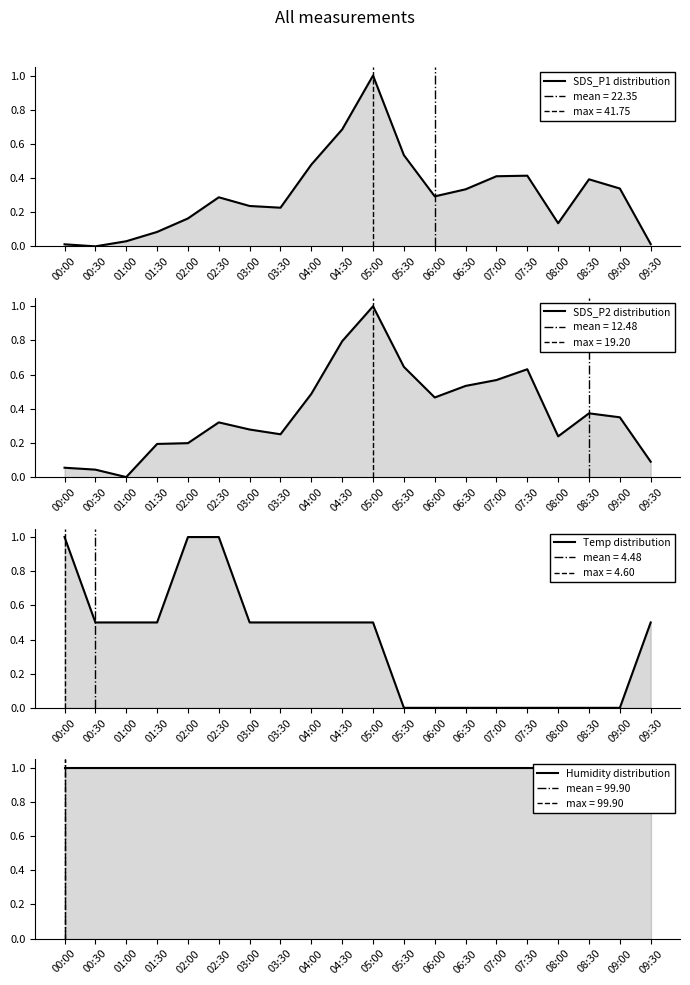

Reading left to right, list all the values displayed in this chart.

SDS_P1 distribution: 00:00=0.0	00:30=0.0	01:00=0.0	01:30=0.1	02:00=0.2	02:30=0.3	03:00=0.2	03:30=0.2	04:00=0.5	04:30=0.7	05:00=1.0	05:30=0.5	06:00=0.3	06:30=0.3	07:00=0.4	07:30=0.4	08:00=0.1	08:30=0.4	09:00=0.3	09:30=0.0
SDS_P2 distribution: 00:00=0.1	00:30=0.0	01:00=0.0	01:30=0.2	02:00=0.2	02:30=0.3	03:00=0.3	03:30=0.3	04:00=0.5	04:30=0.8	05:00=1.0	05:30=0.6	06:00=0.5	06:30=0.5	07:00=0.6	07:30=0.6	08:00=0.2	08:30=0.4	09:00=0.4	09:30=0.1
Temp distribution: 00:00=1.0	00:30=0.5	01:00=0.5	01:30=0.5	02:00=1.0	02:30=1.0	03:00=0.5	03:30=0.5	04:00=0.5	04:30=0.5	05:00=0.5	05:30=0.0	06:00=0.0	06:30=0.0	07:00=0.0	07:30=0.0	08:00=0.0	08:30=0.0	09:00=0.0	09:30=0.5
Humidity distribution: 00:00=1.0	00:30=1.0	01:00=1.0	01:30=1.0	02:00=1.0	02:30=1.0	03:00=1.0	03:30=1.0	04:00=1.0	04:30=1.0	05:00=1.0	05:30=1.0	06:00=1.0	06:30=1.0	07:00=1.0	07:30=1.0	08:00=1.0	08:30=1.0	09:00=1.0	09:30=1.0